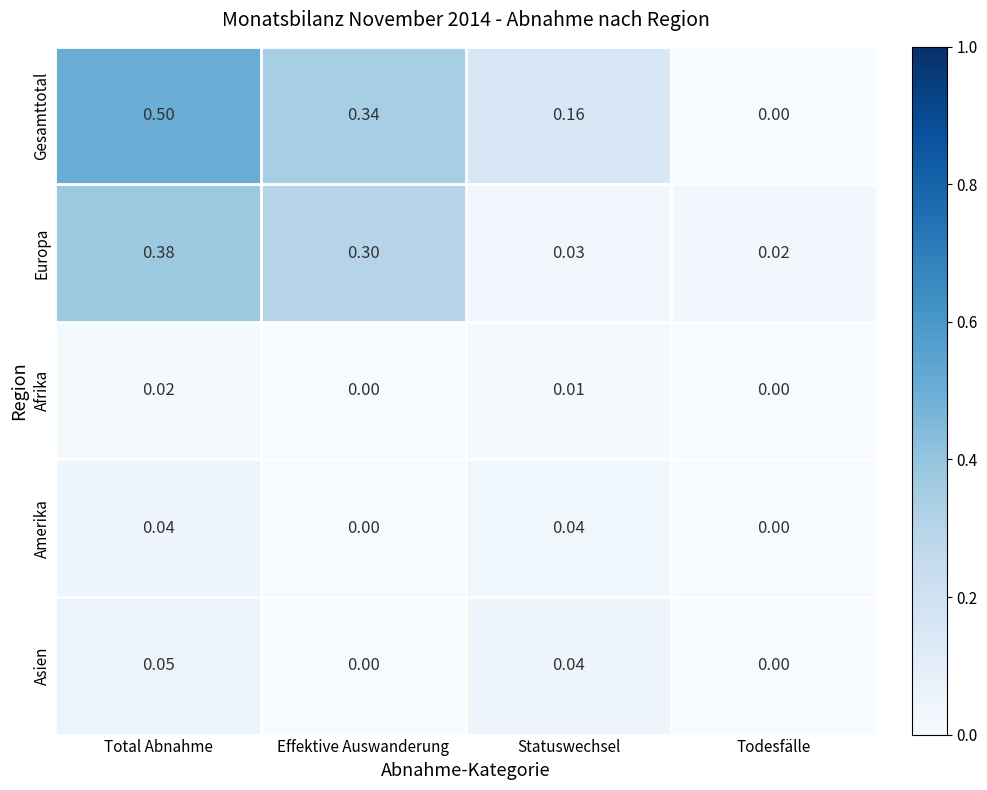

Which category has the lowest value in the Europa series?

Todesfälle